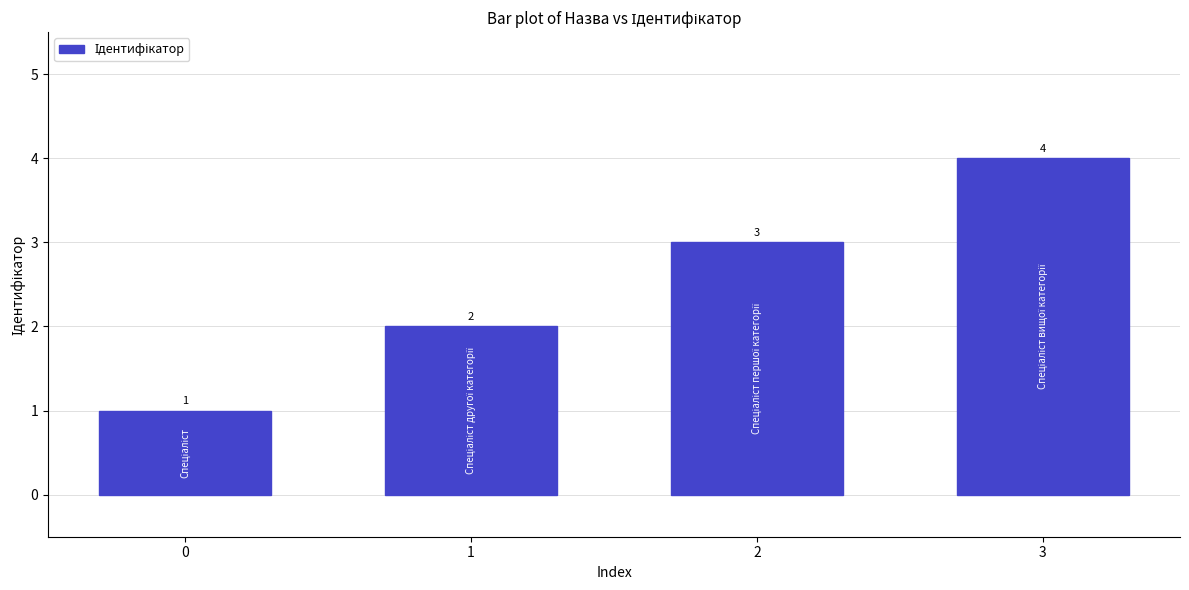

True or false: the data shows 4 at 3.

True